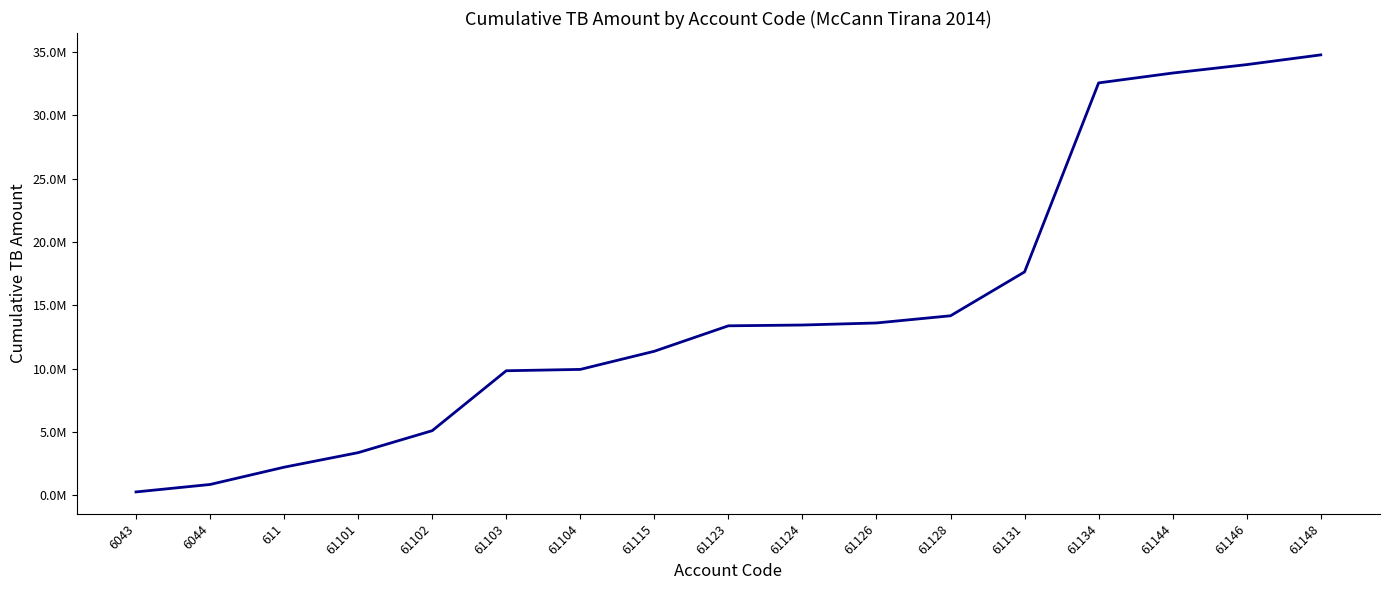

Does the chart display data point markers on the line(s)?

No